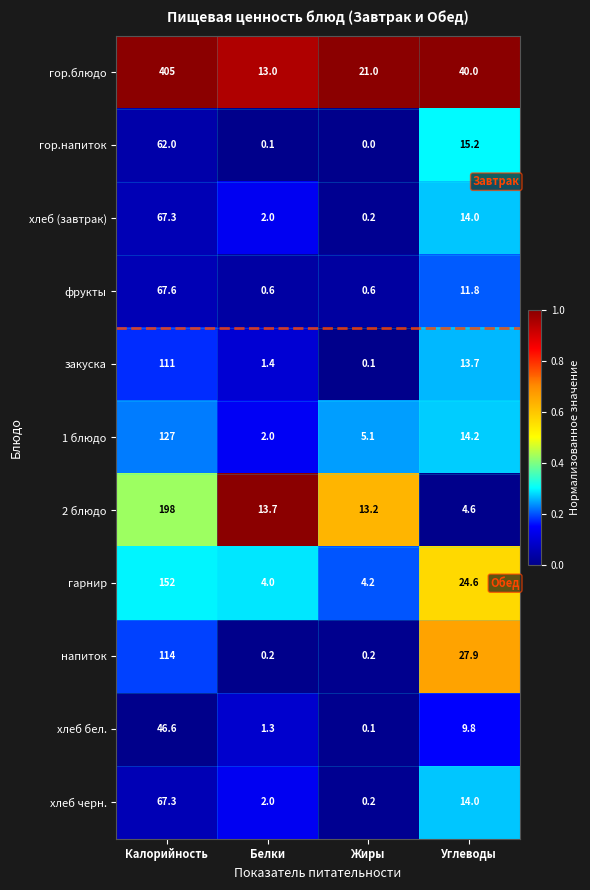

At which label does гор.напиток first exceed 15?

Калорийность